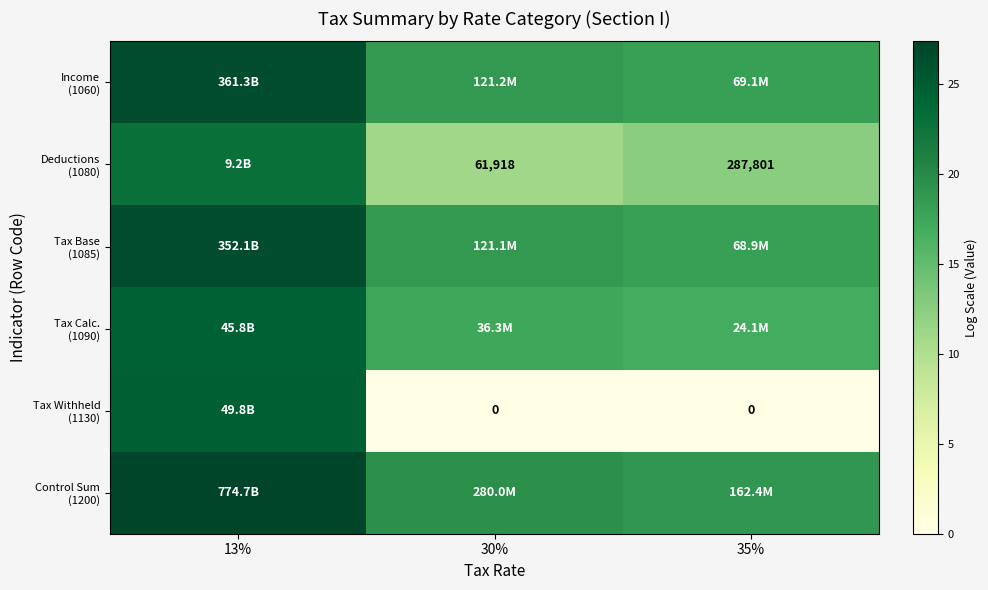

Which category has the highest value in the Income (1060) series?

13%